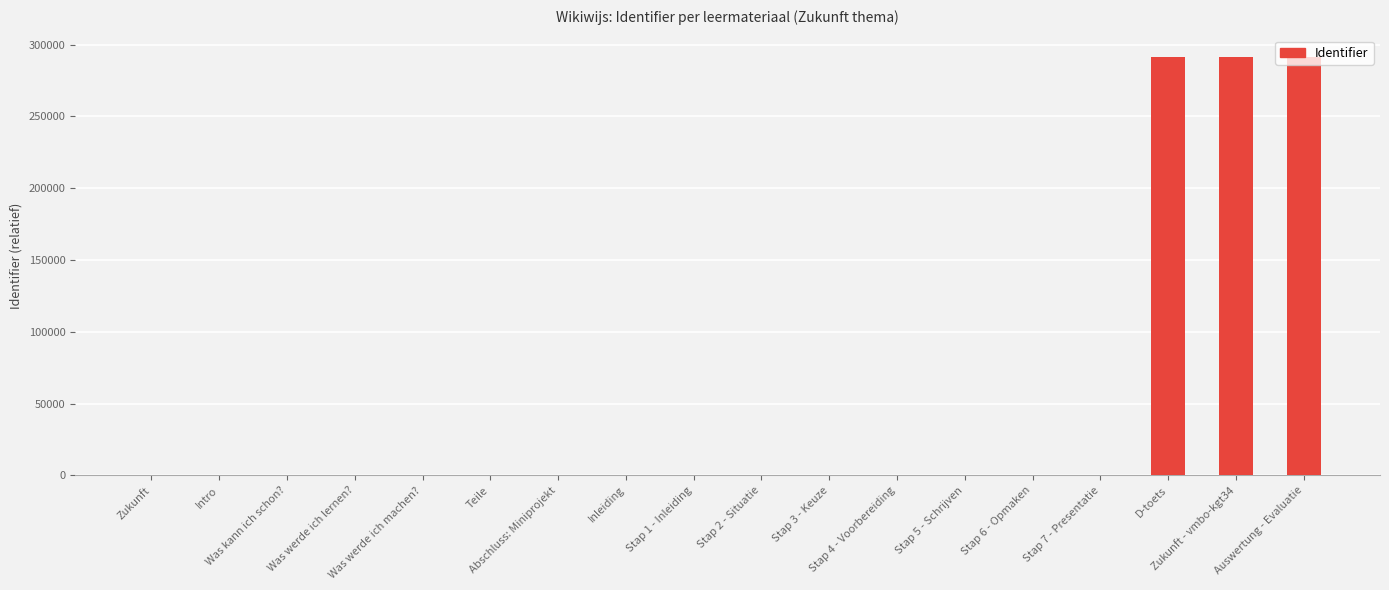

What is the sum of all values?

876875